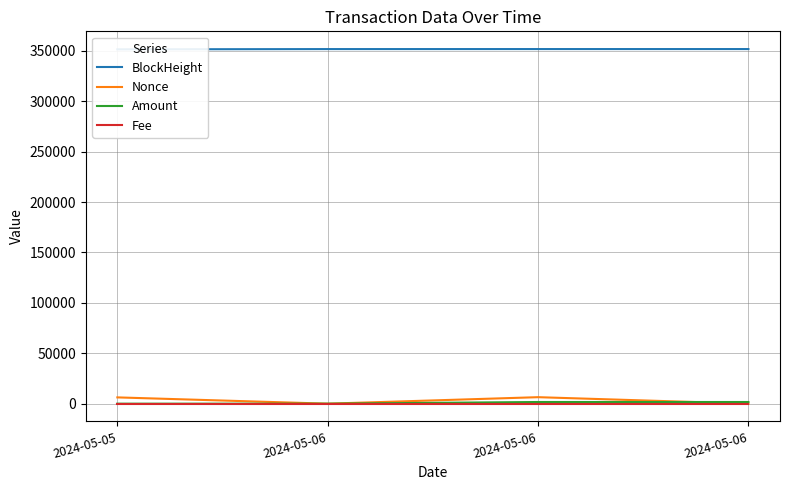

What is the difference between the second highest and minimum values in the BlockHeight series?

262.0